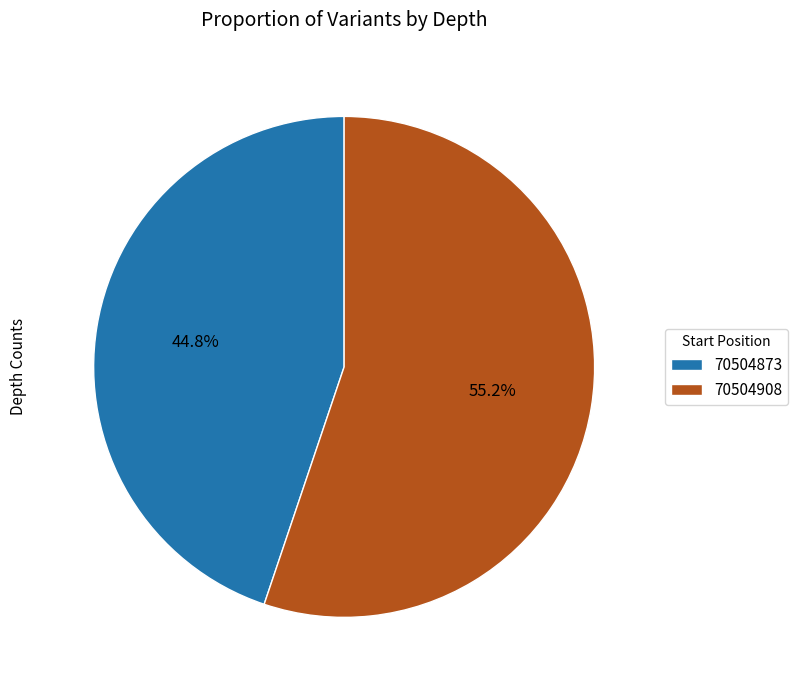

How many slices are in this pie chart?

2